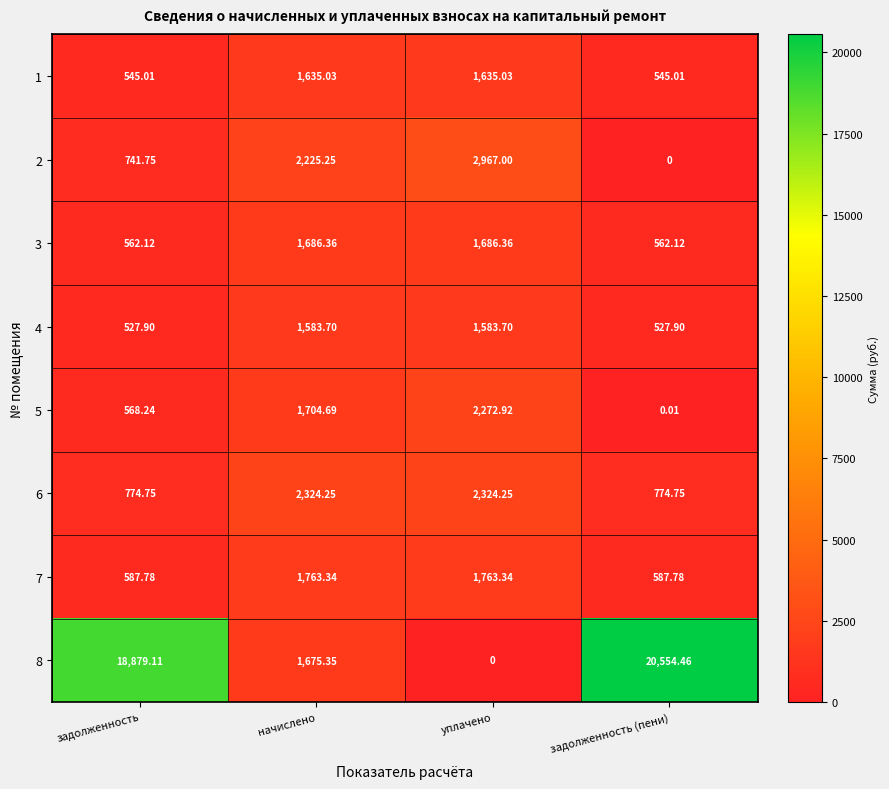

What is the spread (max minus min) of values at задолженность?

18351.2